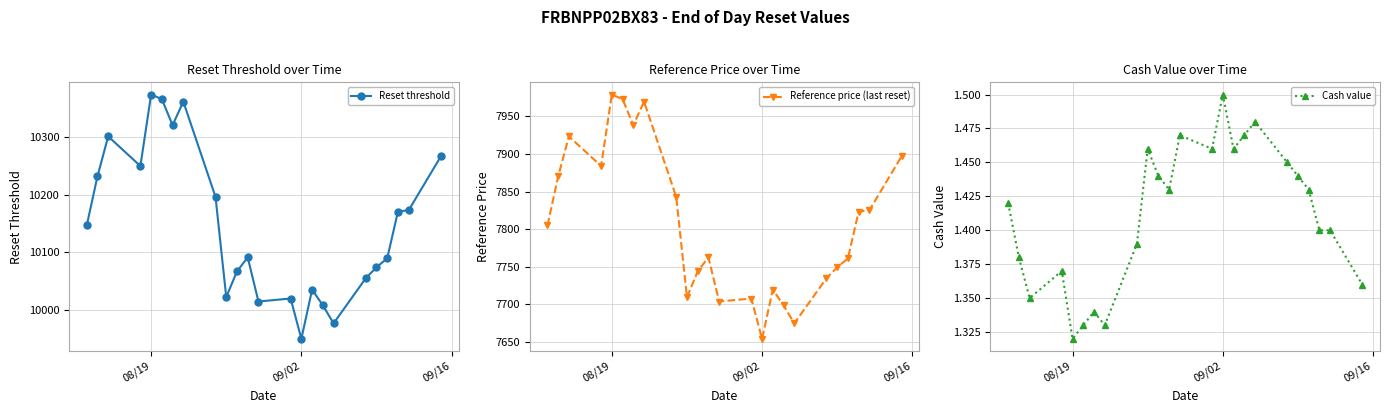

True or false: Reset threshold has more than 2 interior local peaks.

True